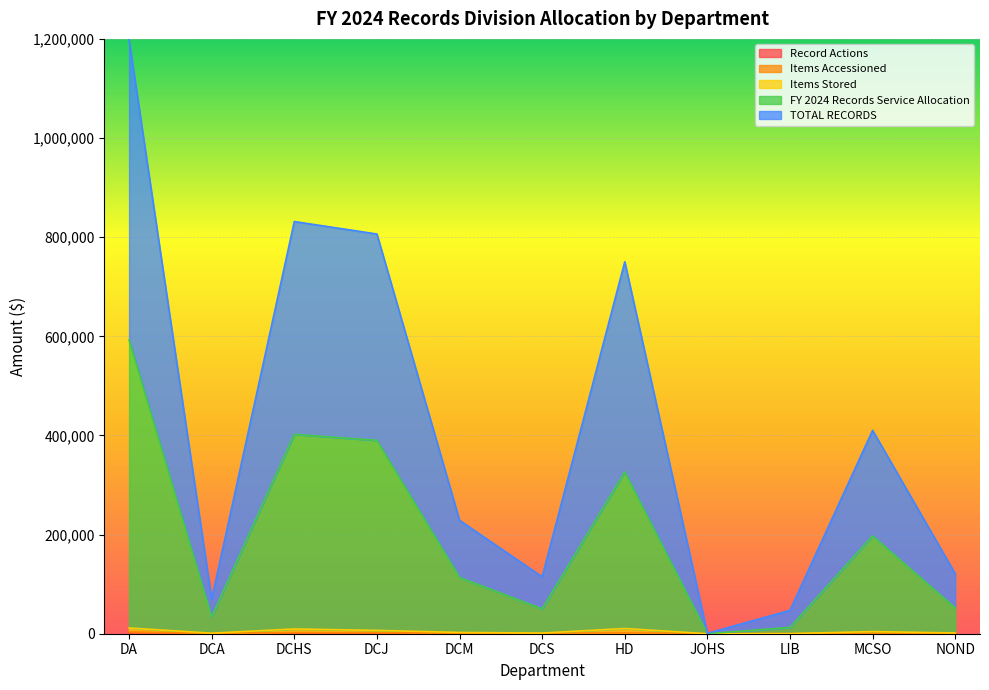

Which series has the largest total across all categories?

TOTAL RECORDS